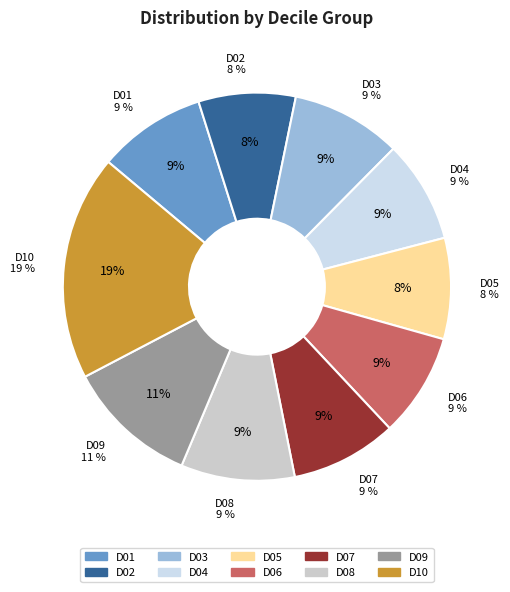

Approximately how many times larger is the value at D08 compared to D10?

0.5